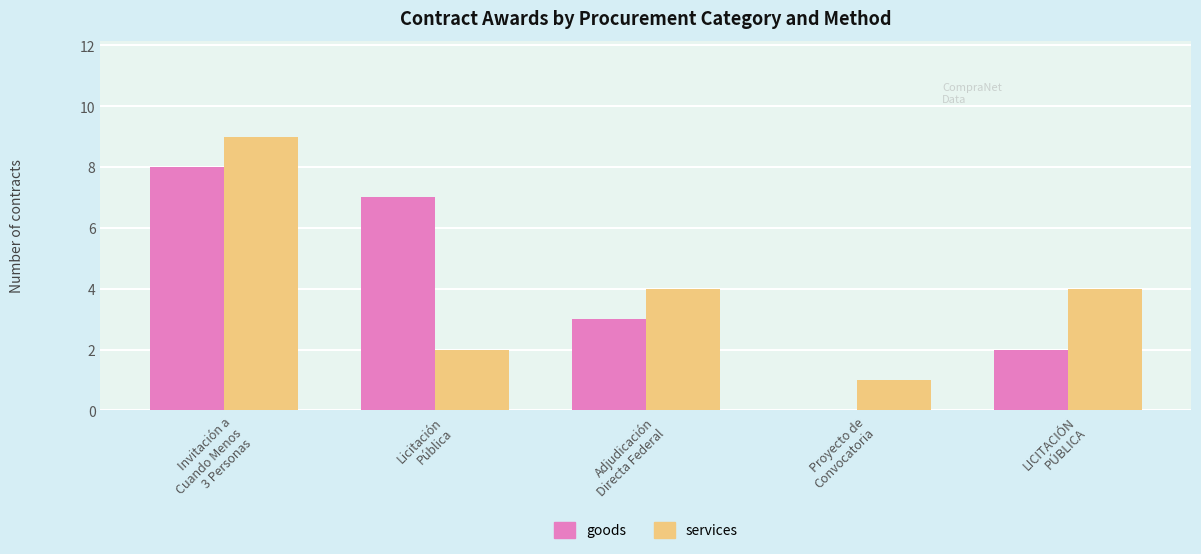

How many categories are shown in the chart?

5